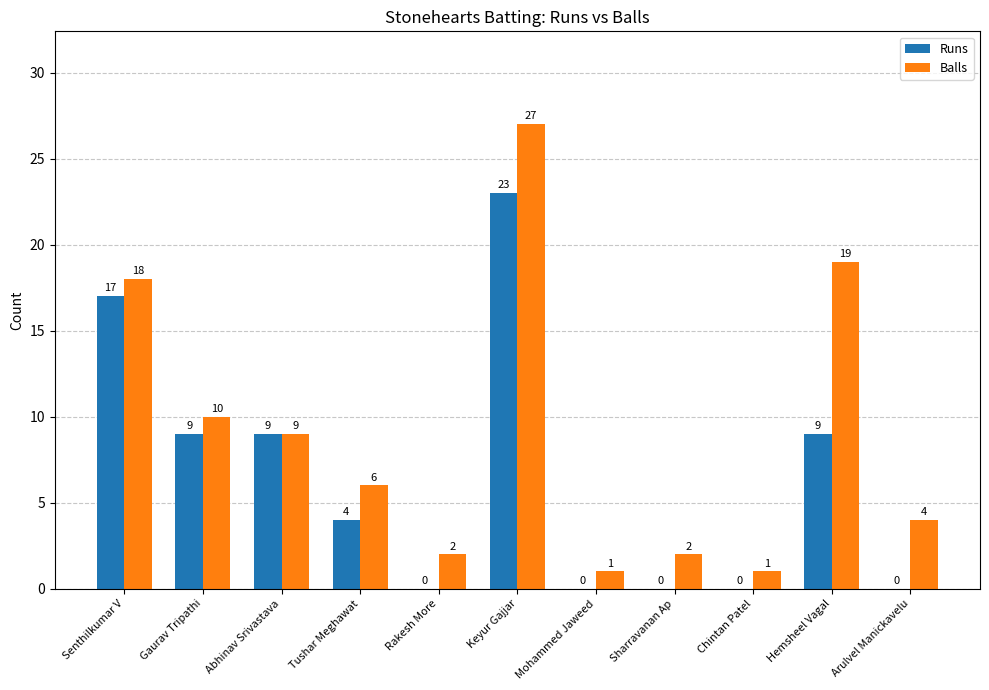

Which series has the largest total across all categories?

Balls